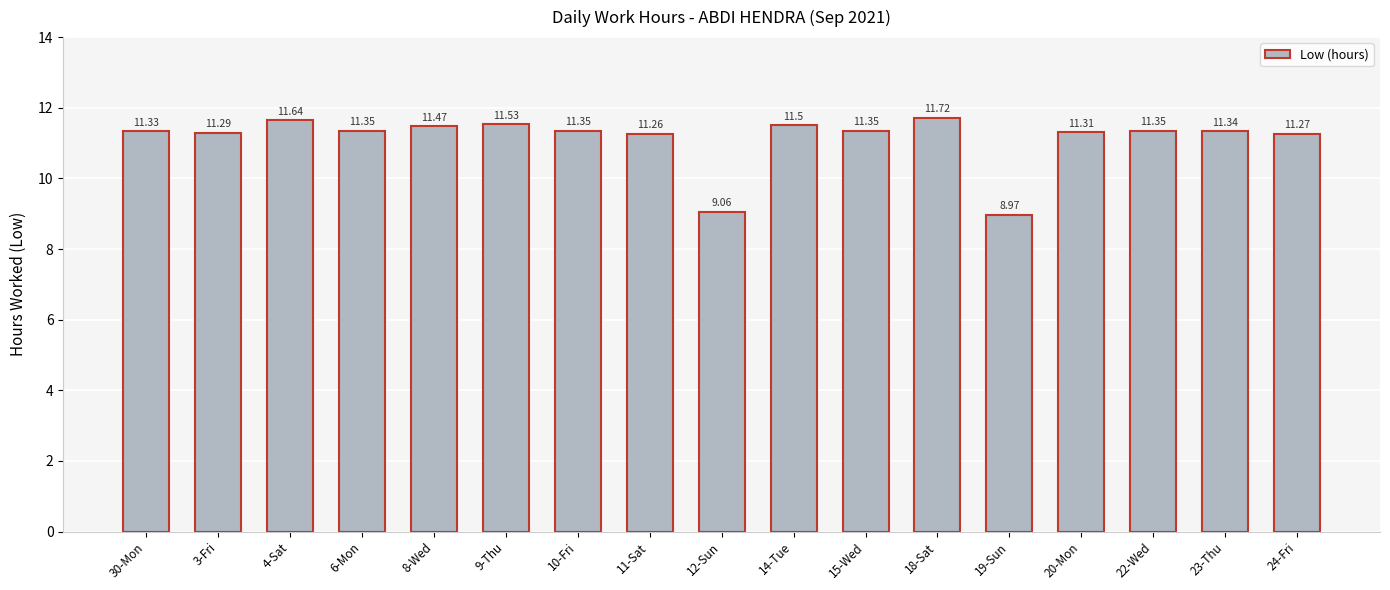

What is the average value?

11.1